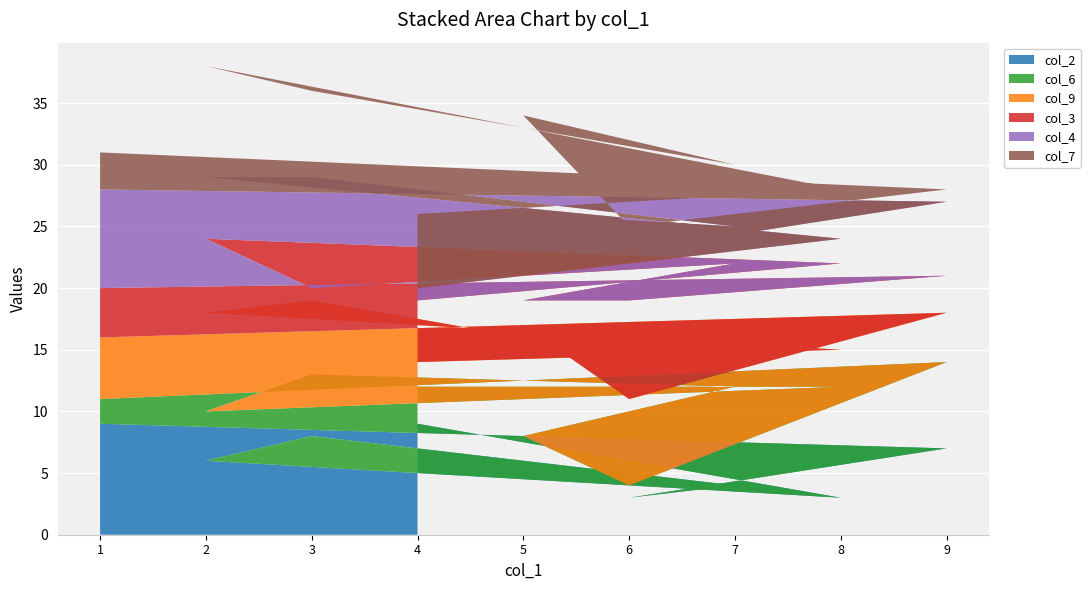

Reading left to right, extract all data points from this chart.

col_2: 4=9	8=3	2=6	3=8	7=4	5=2	6=3	9=7	1=9
col_6: 4=3	8=9	2=4	3=5	7=8	5=6	6=1	9=7	1=2
col_9: 4=2	8=3	2=8	3=6	7=1	5=9	6=7	9=4	1=5
col_3: 4=5	8=7	2=6	3=1	7=9	5=2	6=8	9=3	1=4
col_4: 4=1	8=2	2=5	3=9	7=3	5=7	6=4	9=6	1=8
col_7: 4=6	8=4	2=9	3=7	7=5	5=8	6=2	9=1	1=3